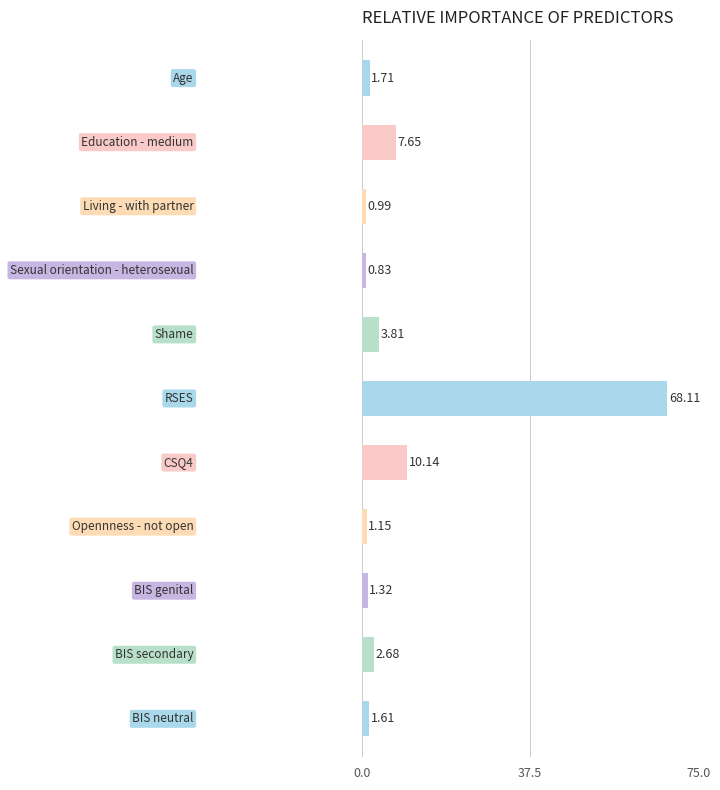

What is the difference between the maximum and minimum values?

67.3